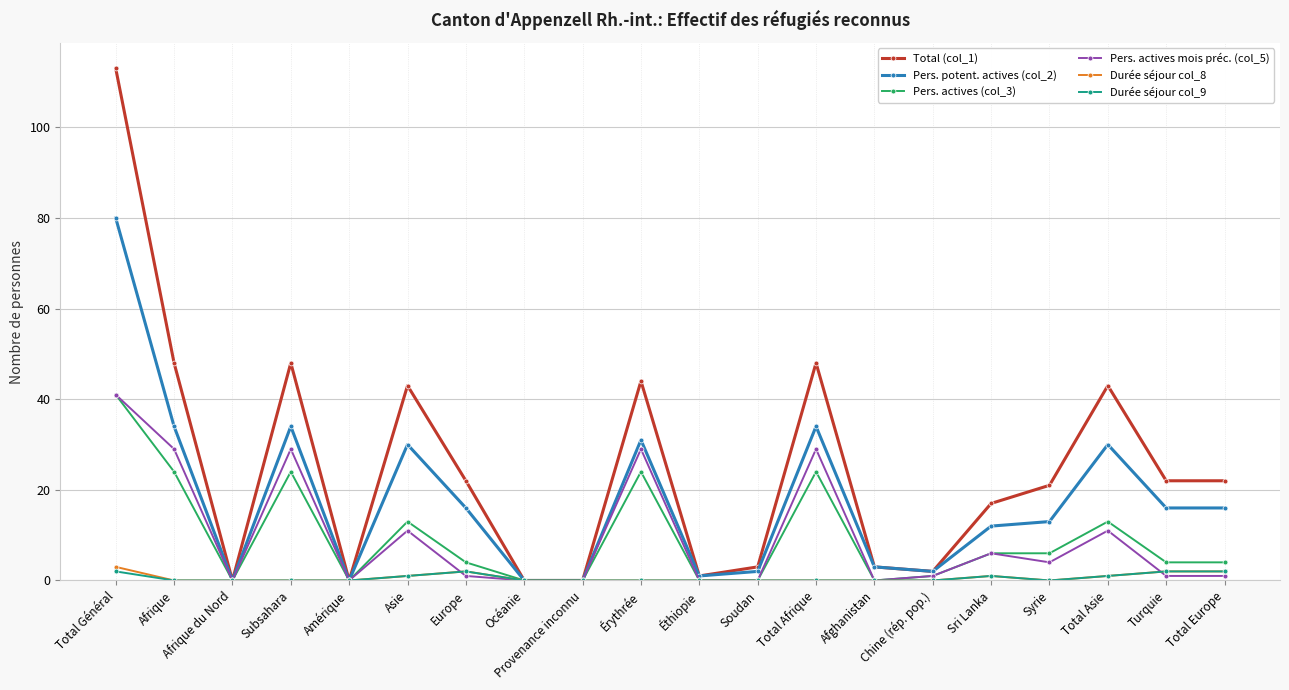

The value of Durée séjour col_8 at Soudan is 0. True or false?

True